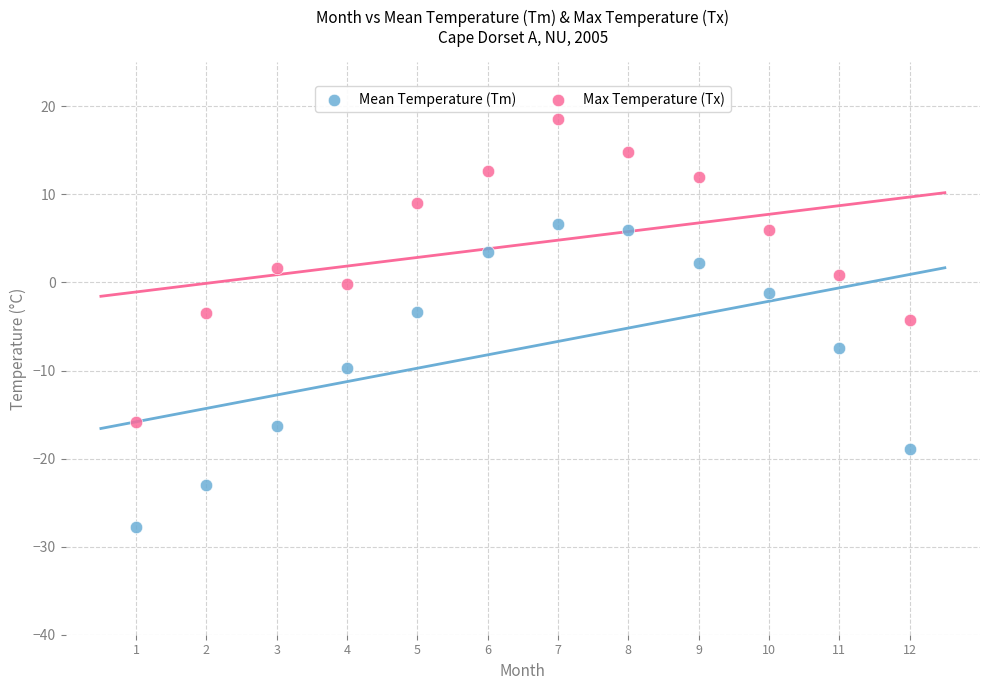

Across all data points, what is the range of Y values (max minus min)?

46.4